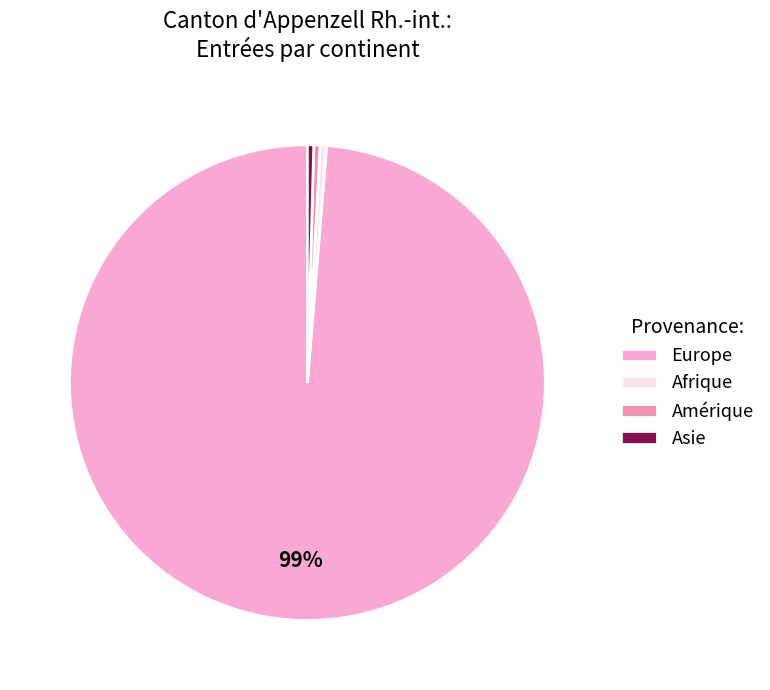

Which slice represents more than half of the pie?

Europe